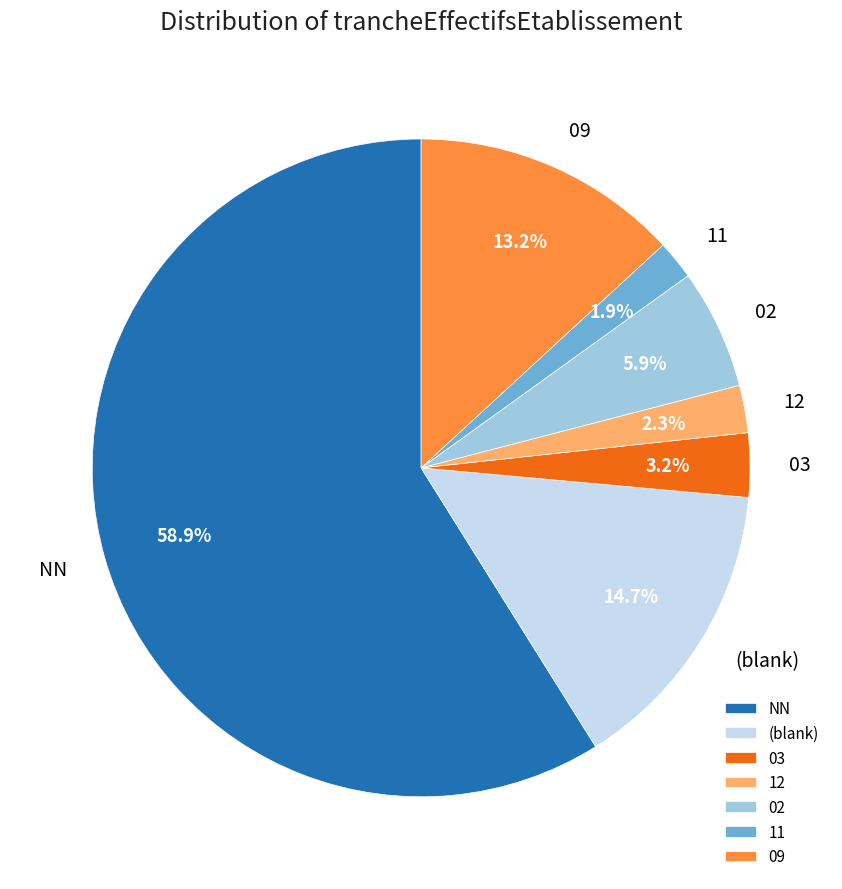

Is the sum of 02 and 11 greater than half?

No